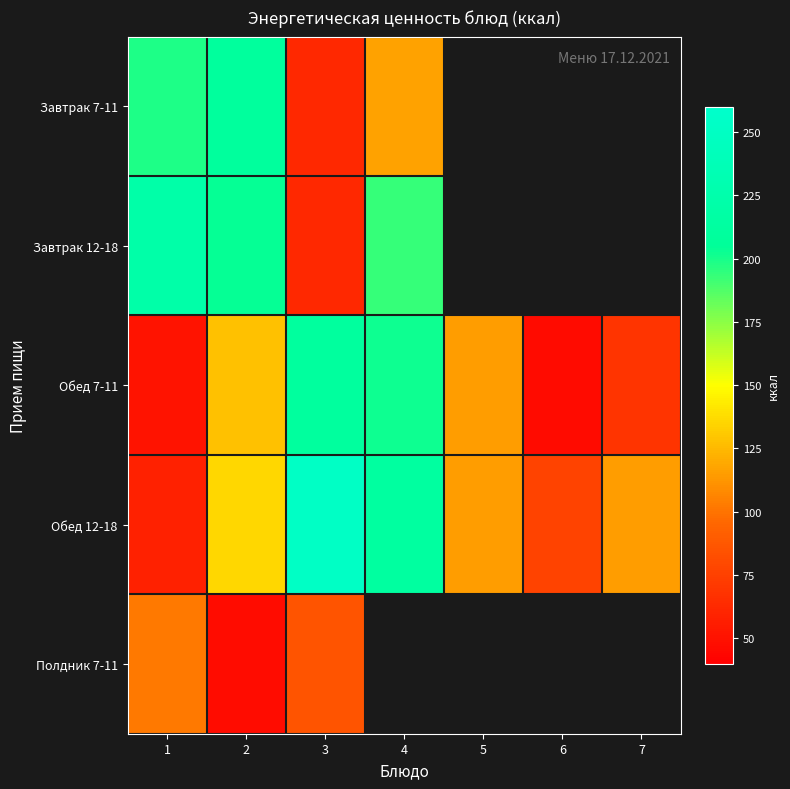

How many values in the Обед 12-18 series exceed 115?

3